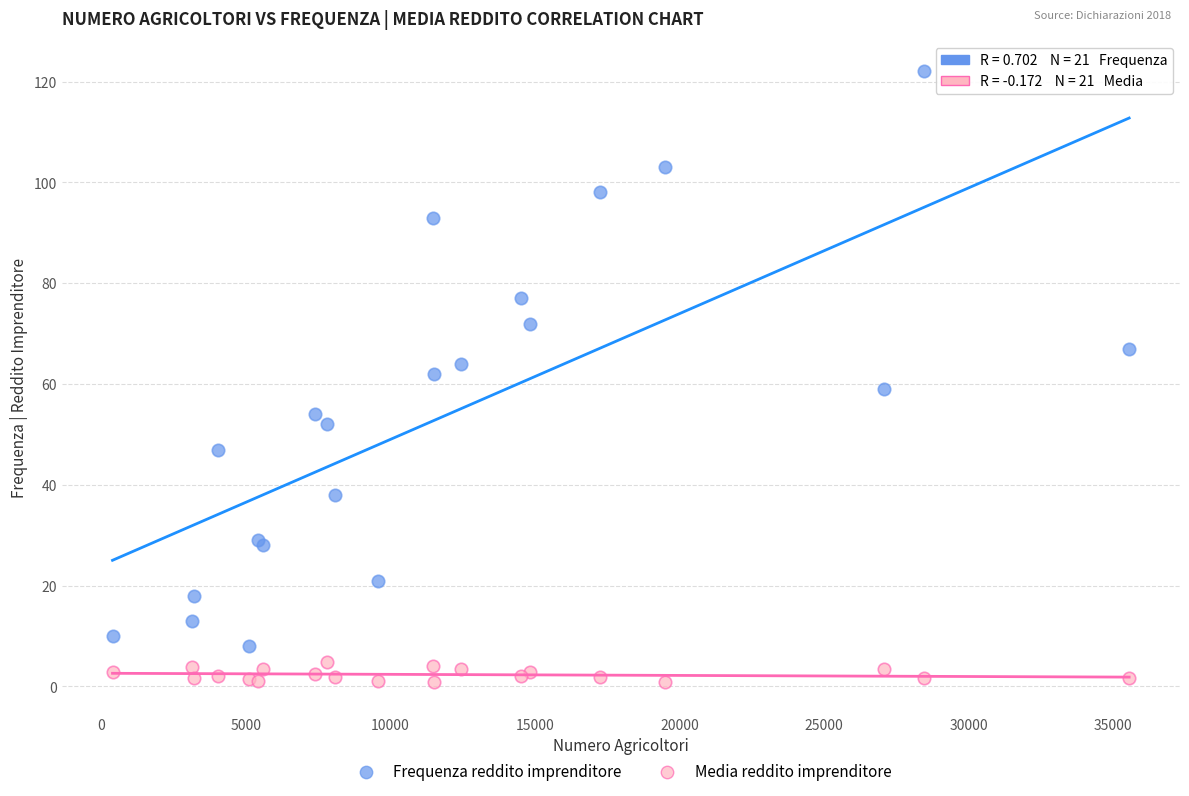

Which series has the widest spread of Y values?

Frequenza reddito imprenditore